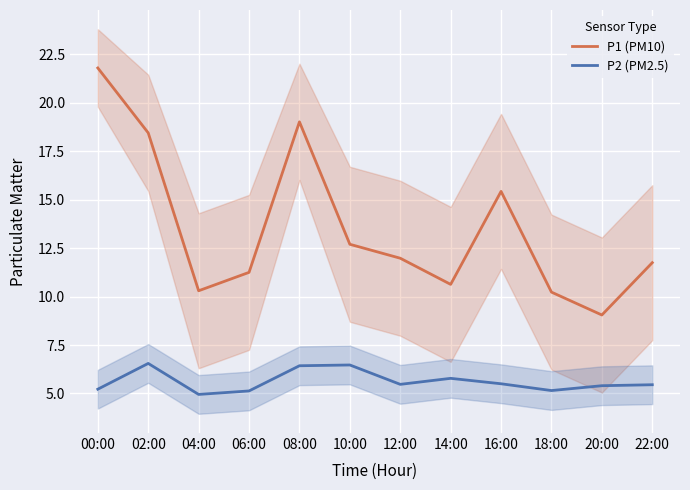

What is the difference between the second highest and minimum values in the P2 (PM2.5) series?

1.5